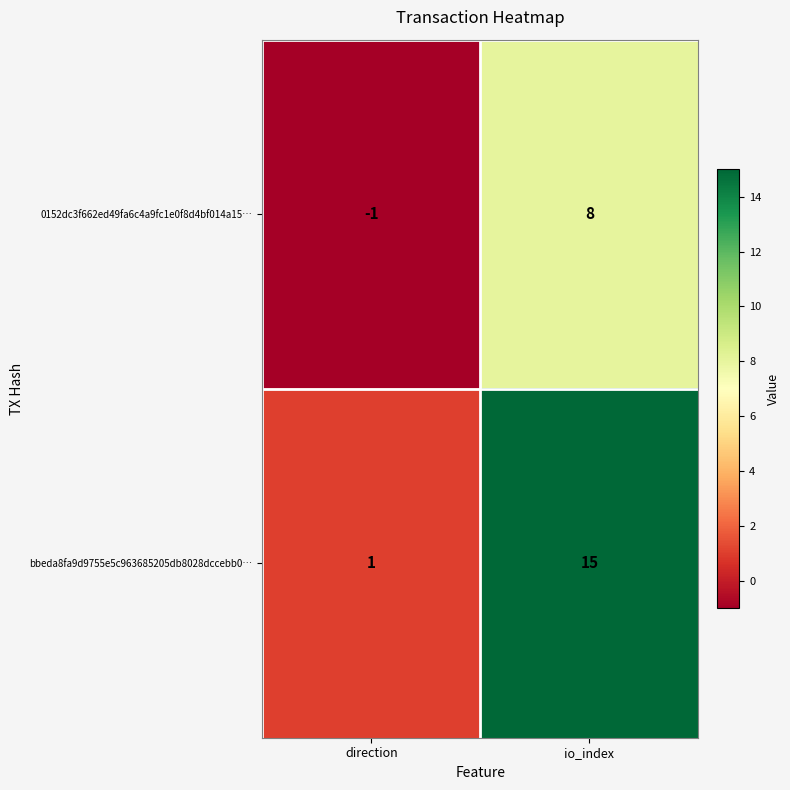

Which series has the largest total across all categories?

bbeda8fa9d9755e5c963685205db8028dccebb0…